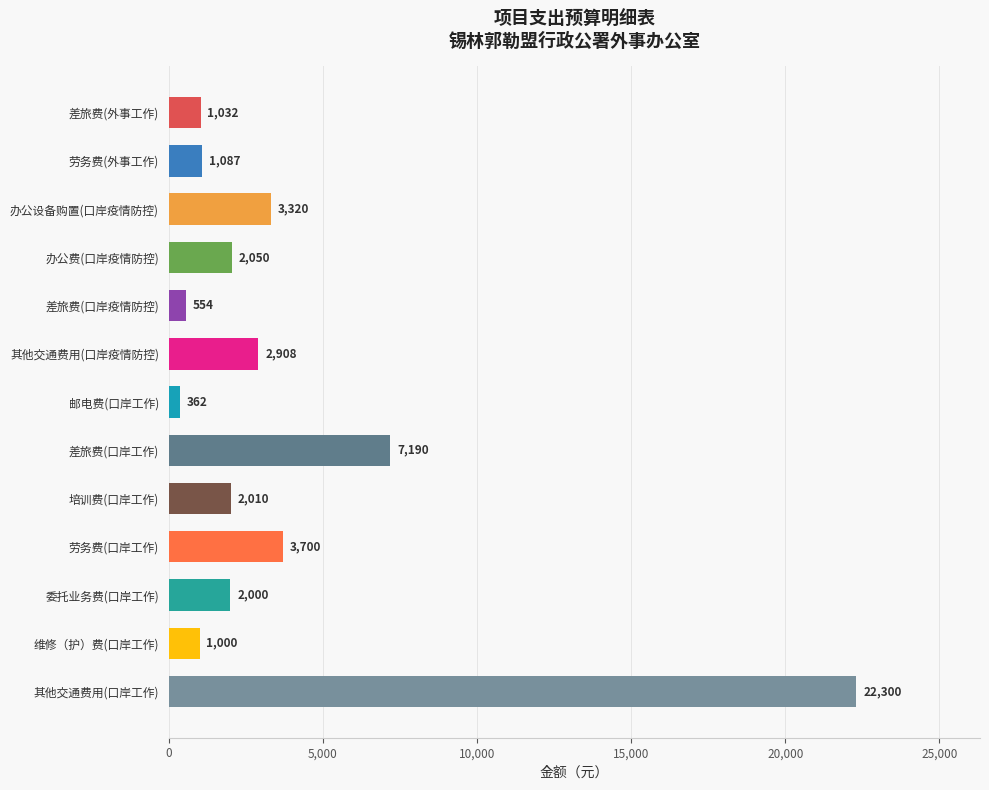

What is the change in value from 其他交通费用(口岸疫情防控) to 委托业务费(口岸工作)?

-908.0